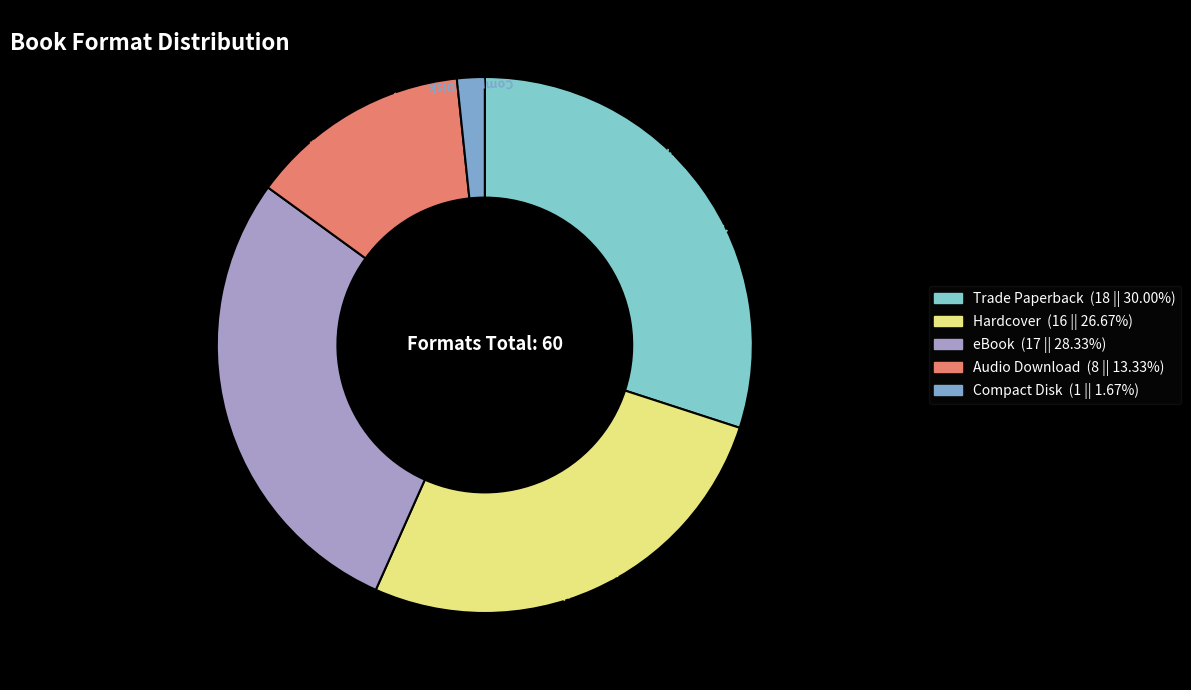

Between eBook and Hardcover, which is larger?

eBook